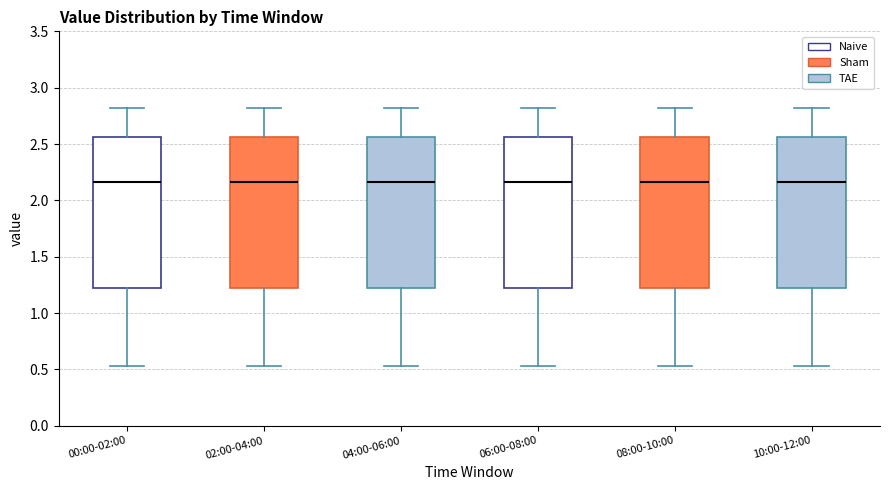

Reading left to right, read every box against the y-axis: the position of its median line, the range the box covers, and the ends of its whiskers. The values are not printed on the chart, so give them approximately, as read against the axis.

00:00-02:00: median 2.15, box 1.25 to 2.55, whiskers 0.55 to 2.80
02:00-04:00: median 2.15, box 1.25 to 2.55, whiskers 0.55 to 2.80
04:00-06:00: median 2.15, box 1.25 to 2.55, whiskers 0.55 to 2.80
06:00-08:00: median 2.15, box 1.25 to 2.55, whiskers 0.55 to 2.80
08:00-10:00: median 2.15, box 1.25 to 2.55, whiskers 0.55 to 2.80
10:00-12:00: median 2.15, box 1.25 to 2.55, whiskers 0.55 to 2.80